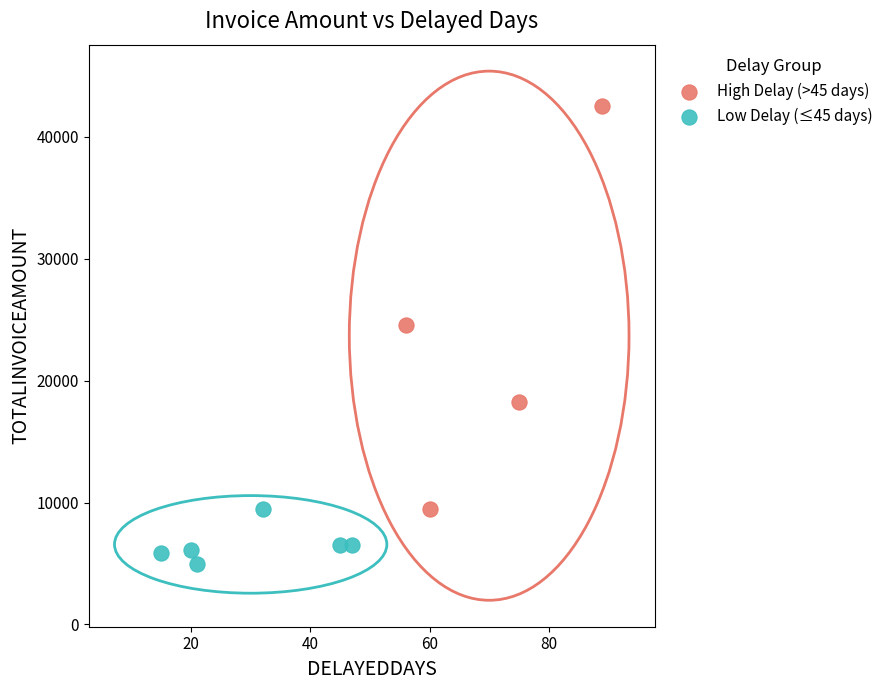

Which series reaches the maximum Y coordinate?

High Delay (>45 days)